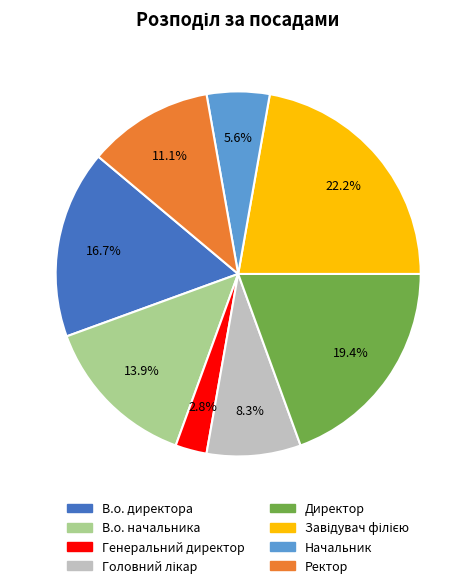

How many segments does this pie chart have?

8